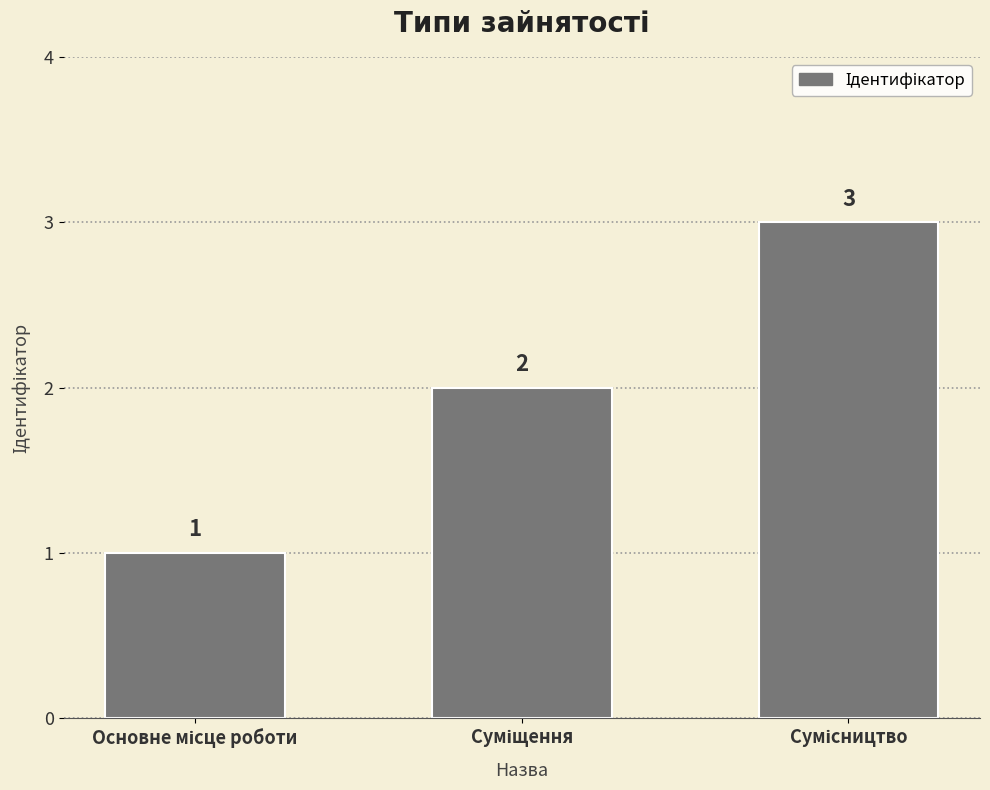

What is the value of the 3rd bar from the left?

3